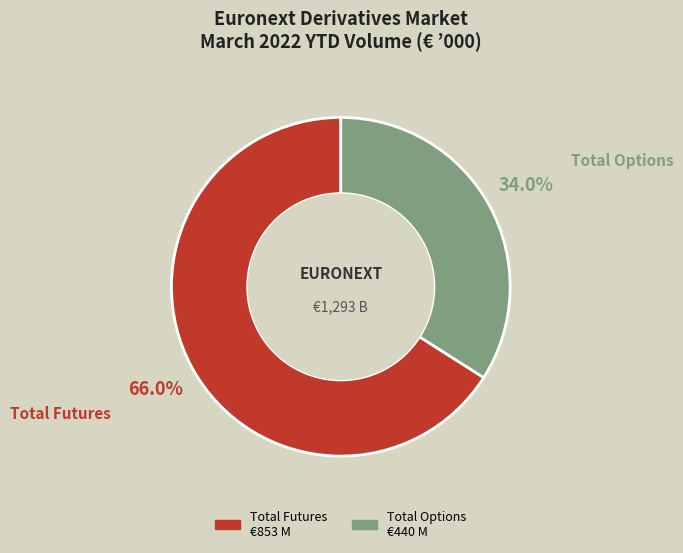

Combined, do Total Options and Total Futures account for over 50%?

Yes